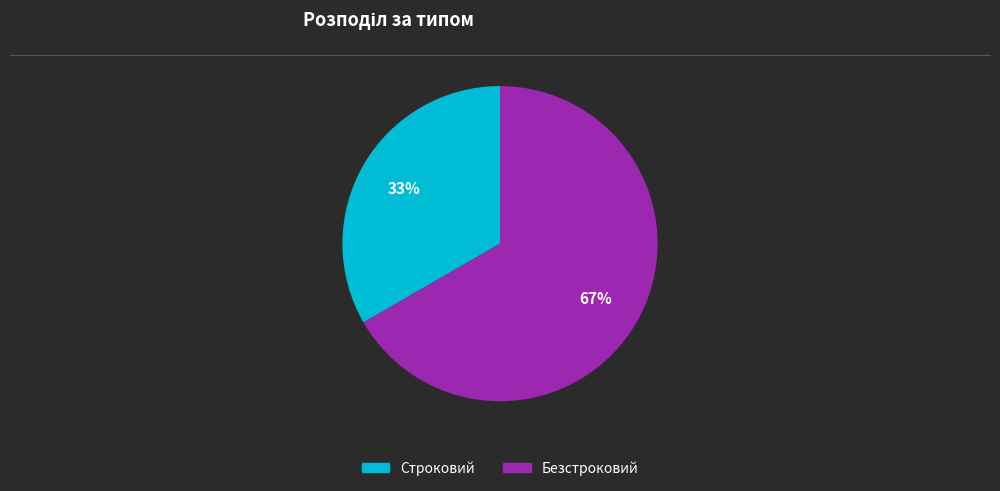

True or false: Безстроковий accounts for 67% of the total.

True